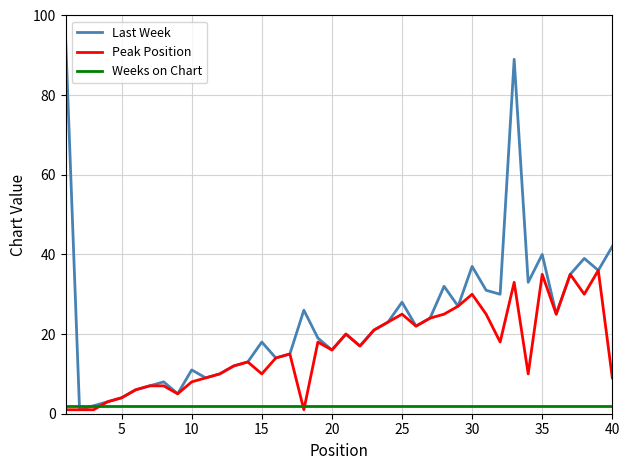

Which series has the largest range (max minus min)?

Last Week